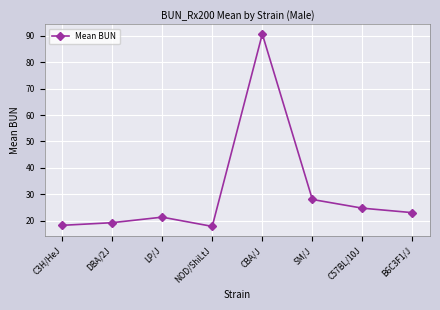

How many interior local valleys (lower than both neighbors) does the data have?

1